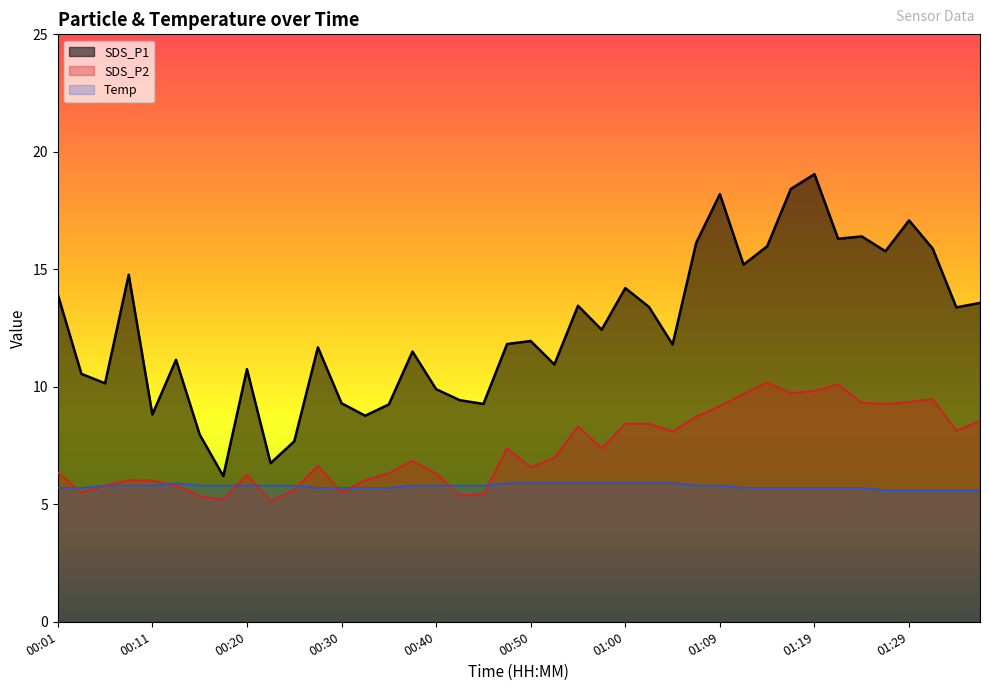

How many series are shown in this chart?

3